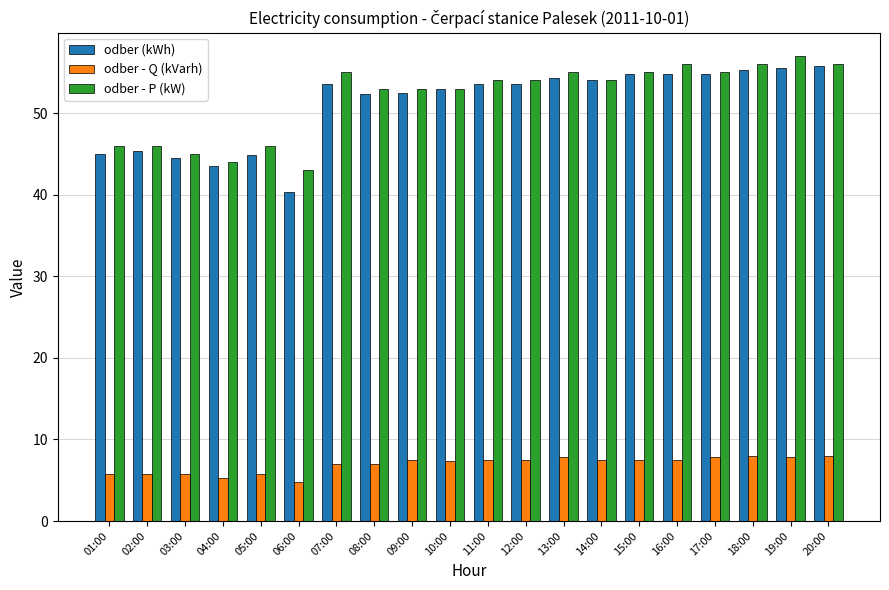

What is the spread (max minus min) of values at 02:00?

40.2